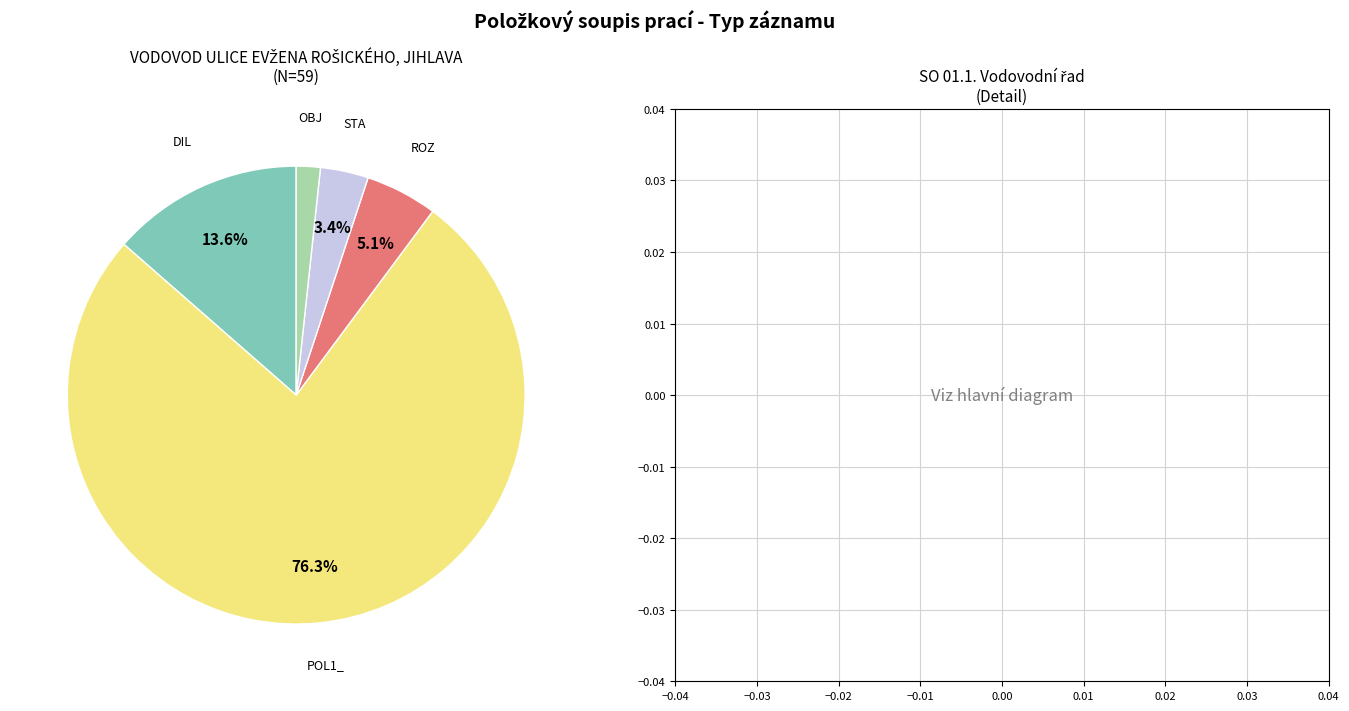

To the nearest percent, what percentage of the pie is ROZ?

5%